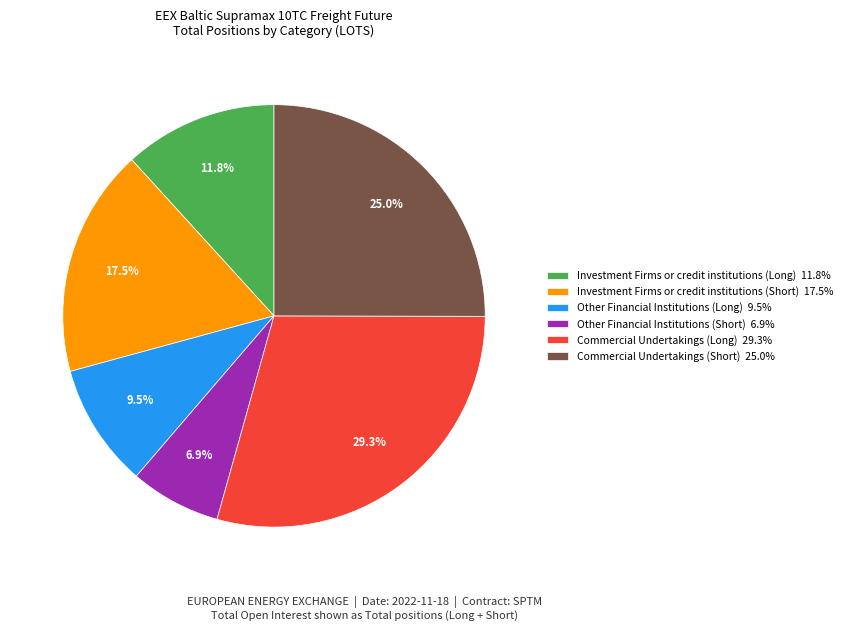

Between Investment Firms or credit institutions (Short) 17.5% and Other Financial Institutions (Long) 9.5%, which is larger?

Investment Firms or credit institutions (Short) 17.5%